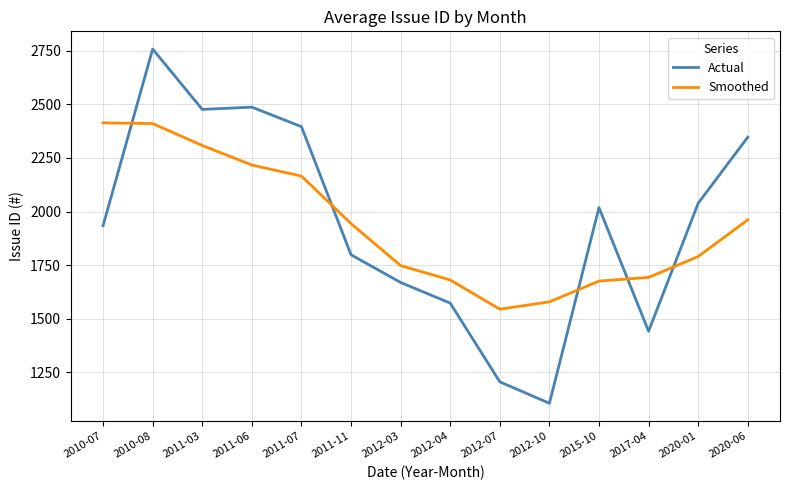

Which series ends up on top after the final intersection of Actual and Smoothed?

Actual